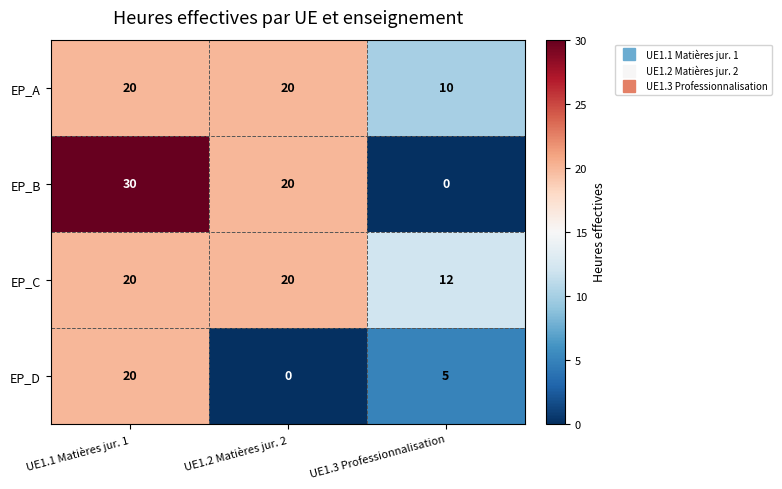

What is the maximum value for EP_B?

30